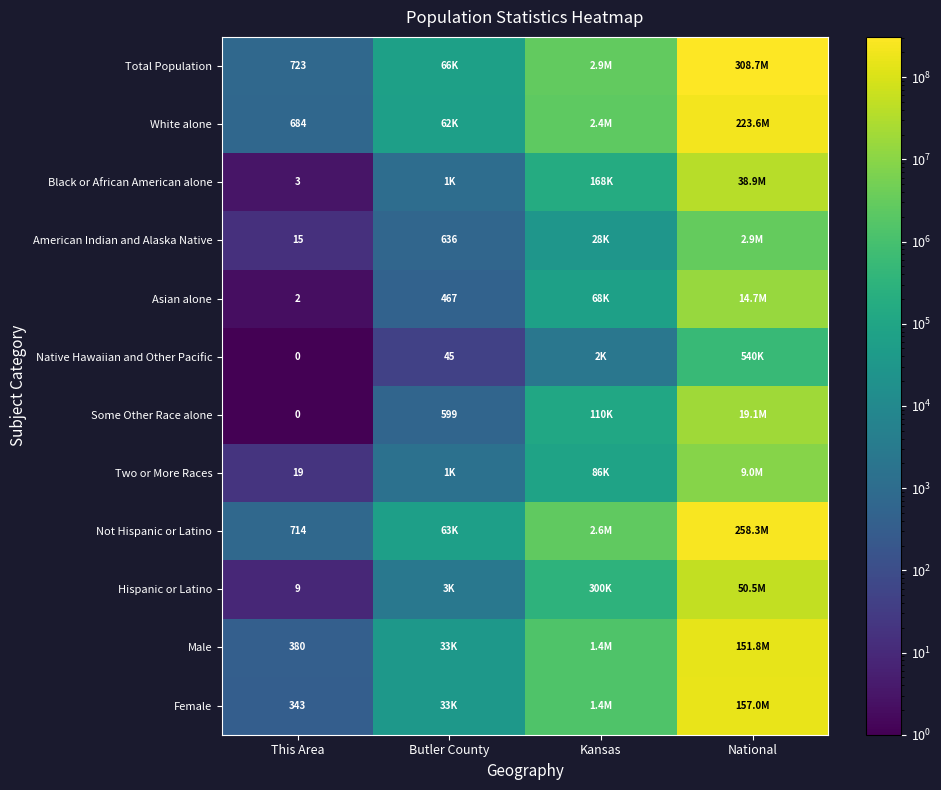

What is the spread (max minus min) of values at This Area?

723